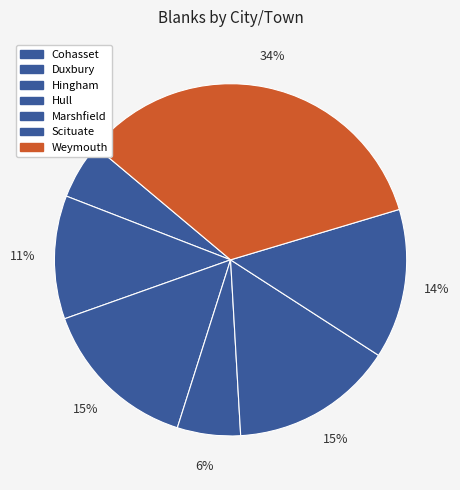

How many slices are in this pie chart?

7